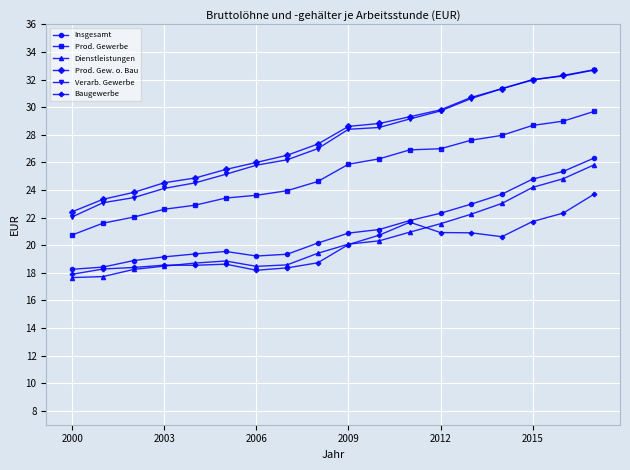

What is the smallest value displayed?

17.7